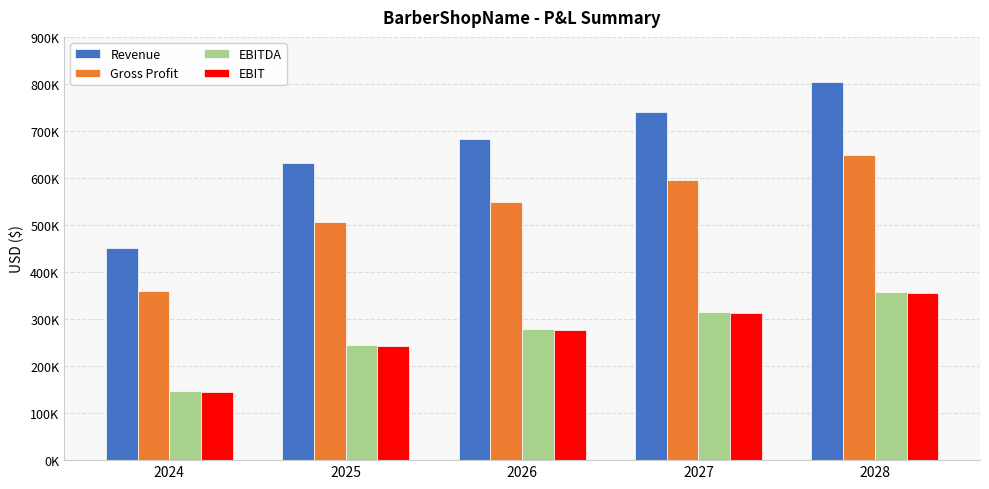

The EBIT series shows 196321.1 at 2027. True or false?

False